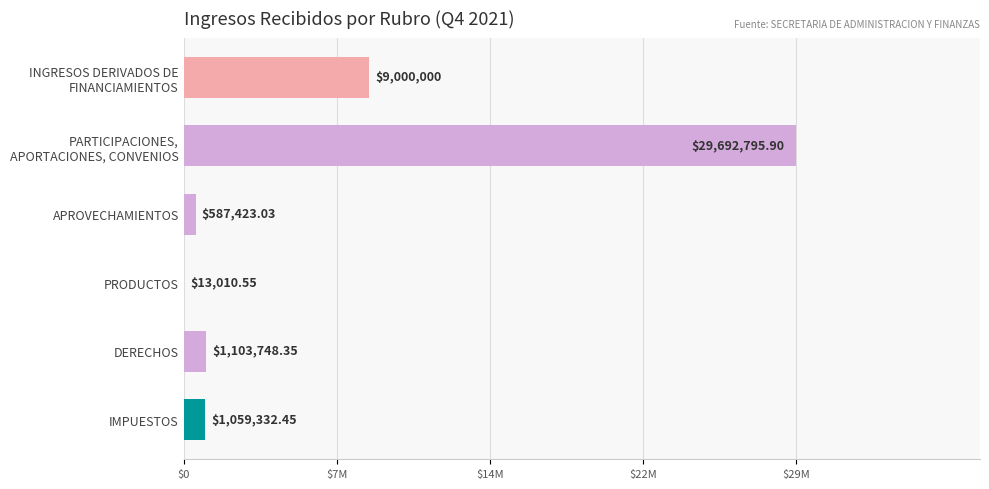

Does the chart contain stacked bars?

No